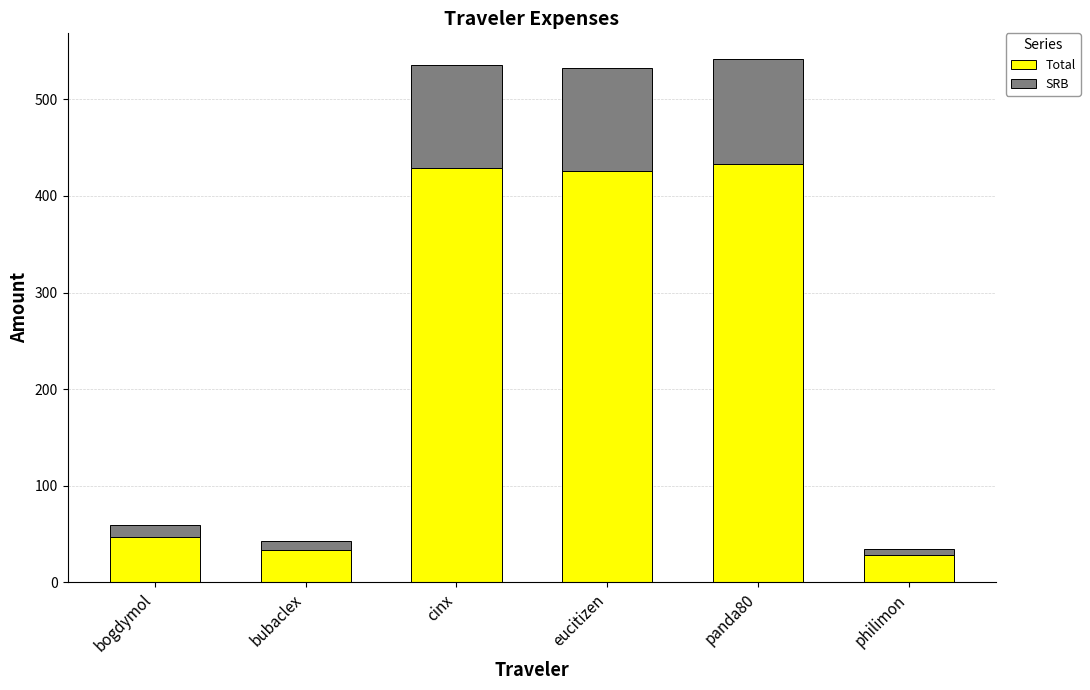

What is the highest value of the Total series?

432.9